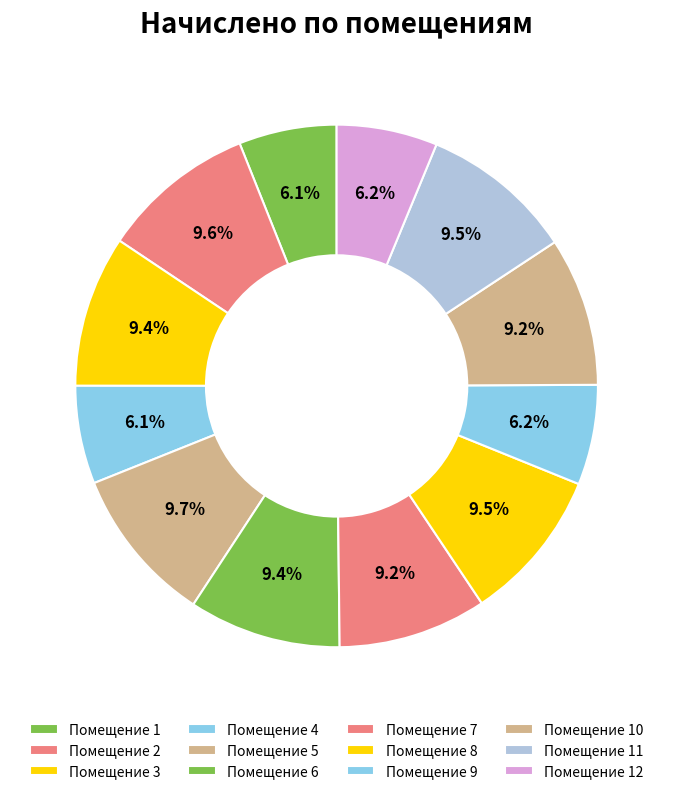

What is the smallest slice in the pie chart?

1